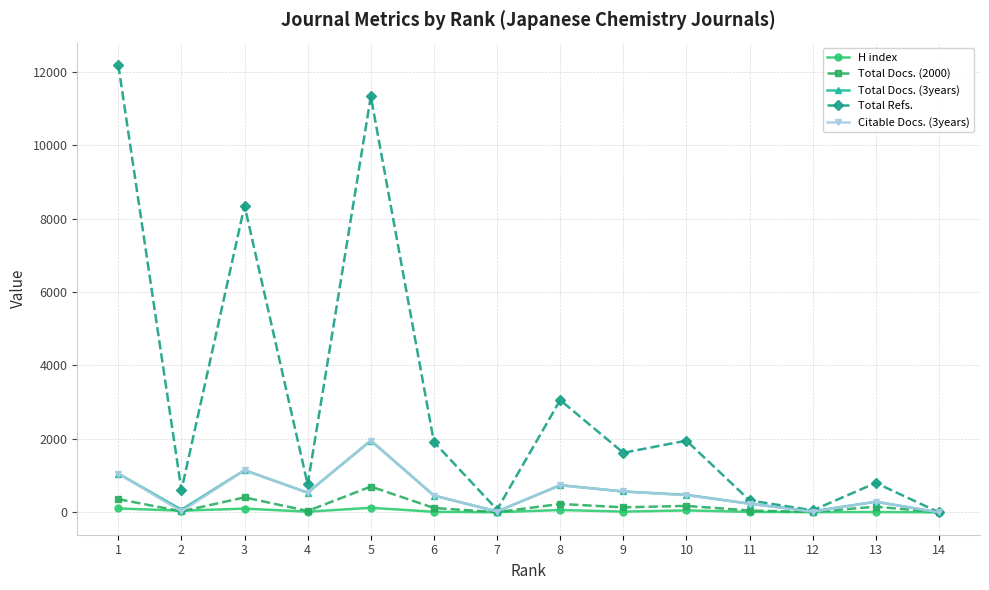

True or false: H index has more than 1 points higher than both neighbors.

True